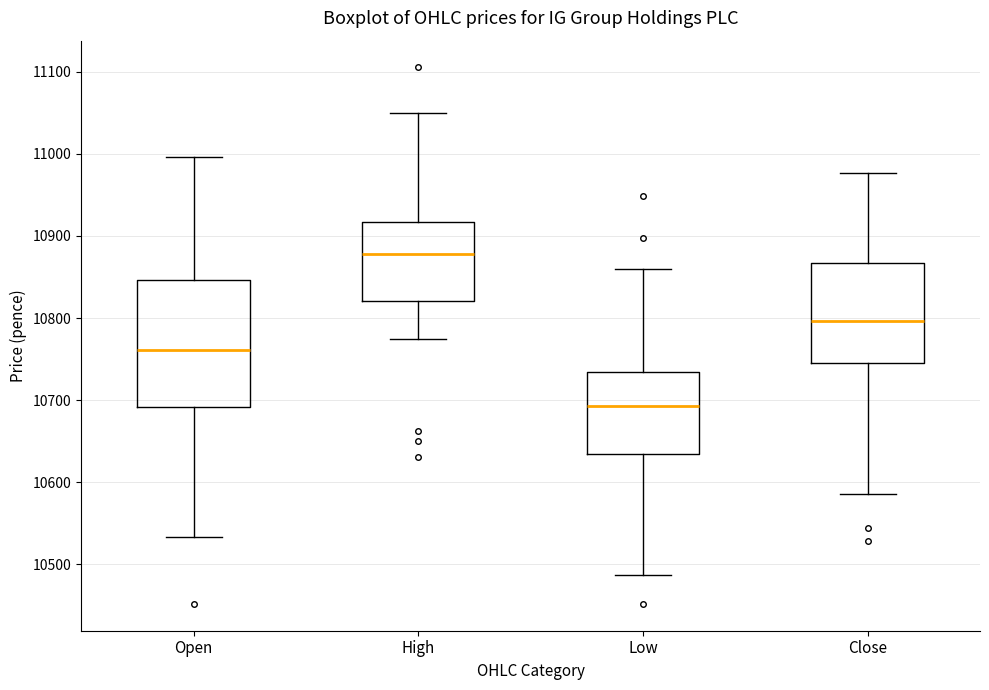

Reading left to right, read every box against the y-axis: the position of its median line, the range the box covers, and the ends of its whiskers. The values are not printed on the chart, so give them approximately, as read against the axis.

Open: median 10760, box 10690 to 10850, whiskers 10530 to 11000
High: median 10880, box 10820 to 10920, whiskers 10770 to 11050
Low: median 10690, box 10630 to 10730, whiskers 10490 to 10860
Close: median 10800, box 10750 to 10870, whiskers 10590 to 10980